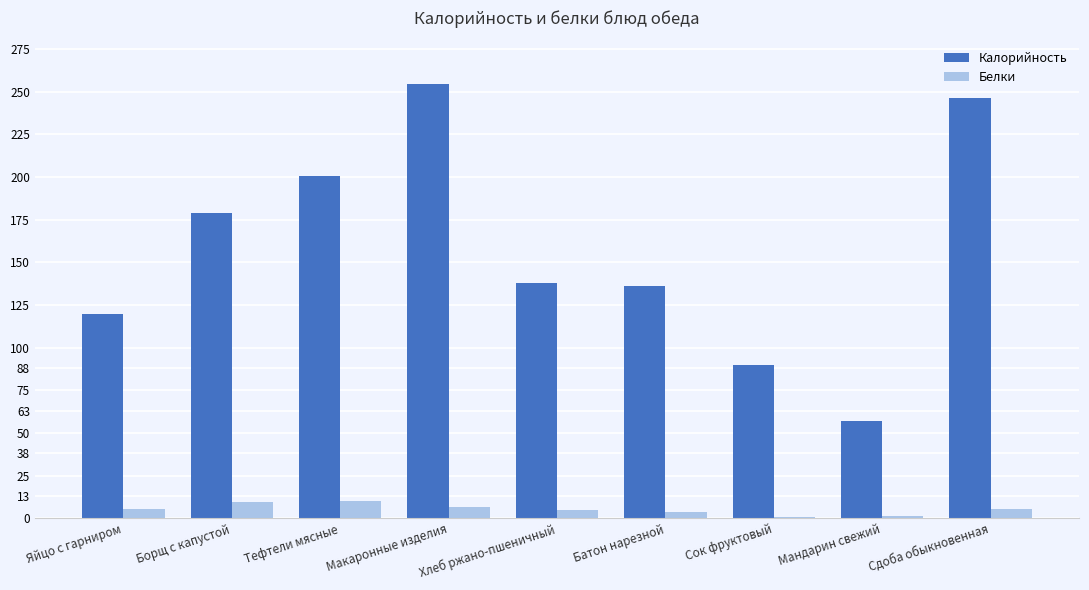

What is the sum of all Белки values?

48.8